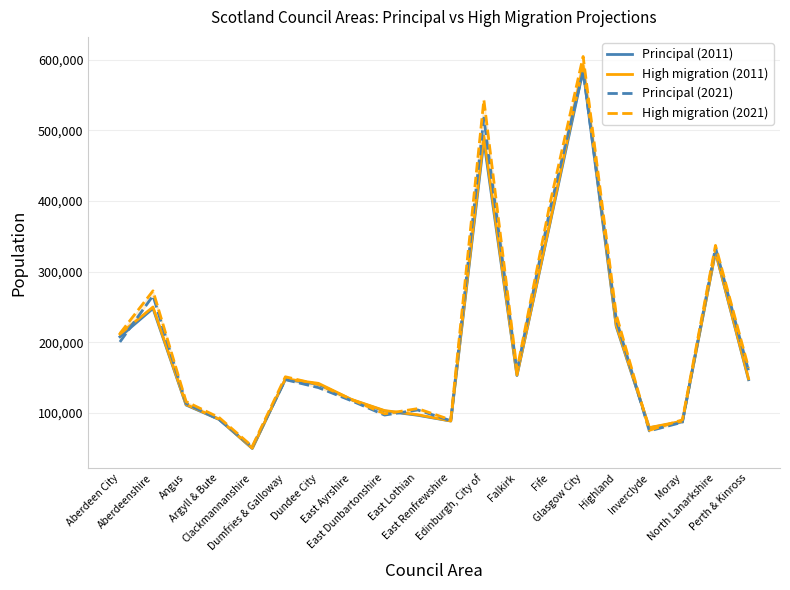

At which label is Principal (2021) closest to 317672?

North Lanarkshire